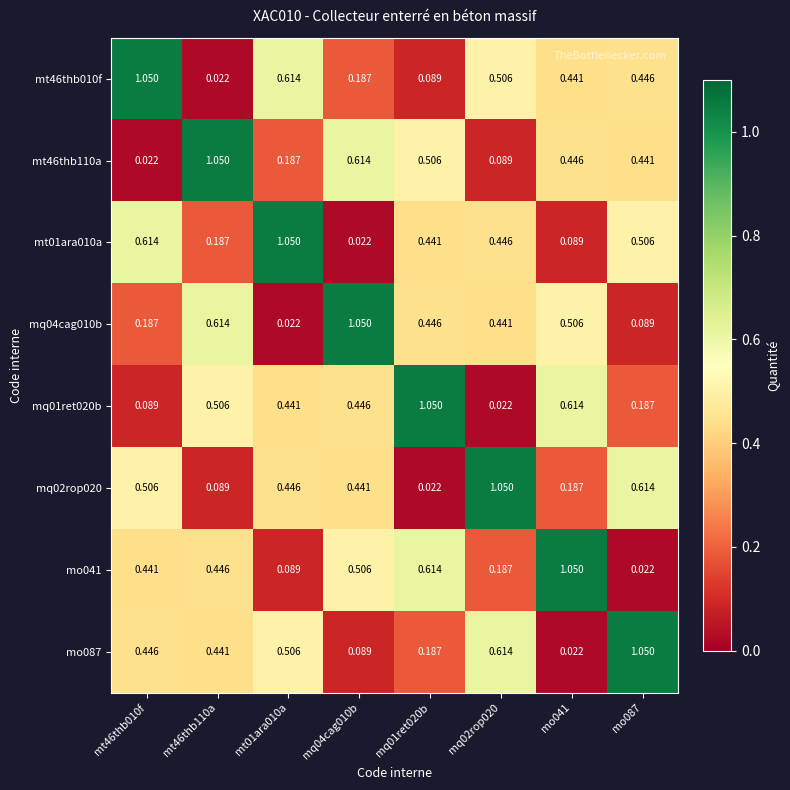

Is the value of mq01ret020b at mo087 greater than the value of mt46thb110a at mt46thb010f?

Yes